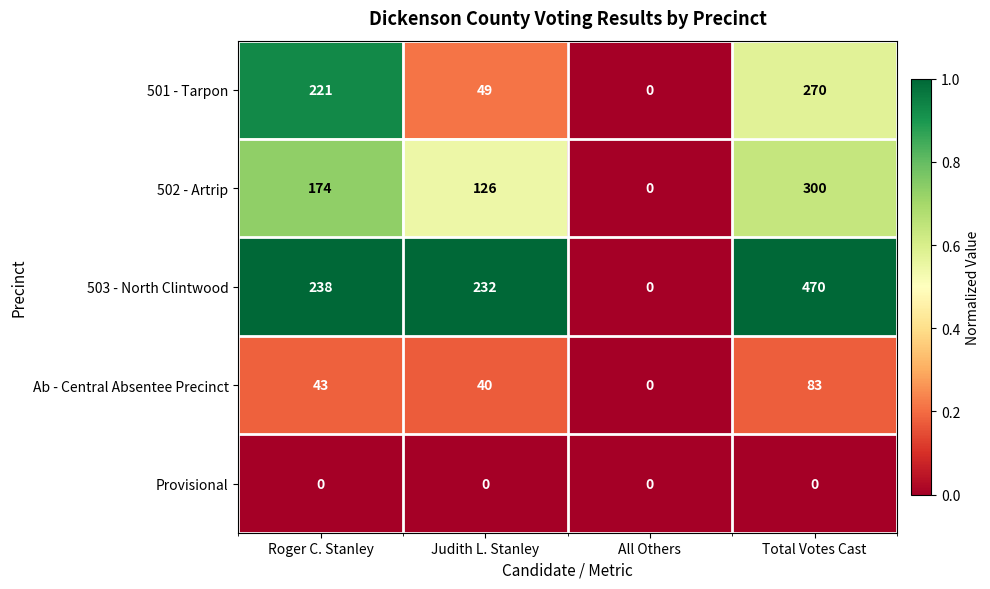

How many data points does each series have?

4